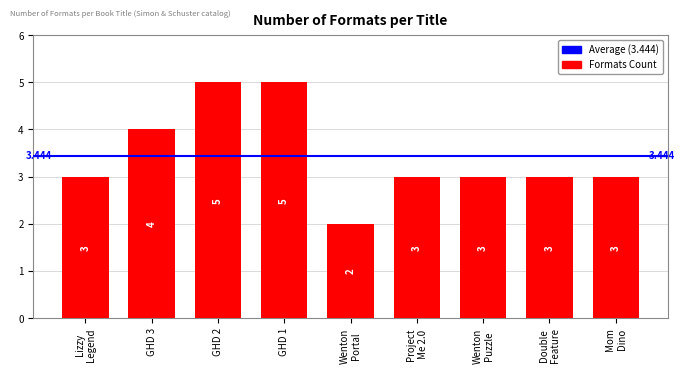

How many bars are there in total?

9